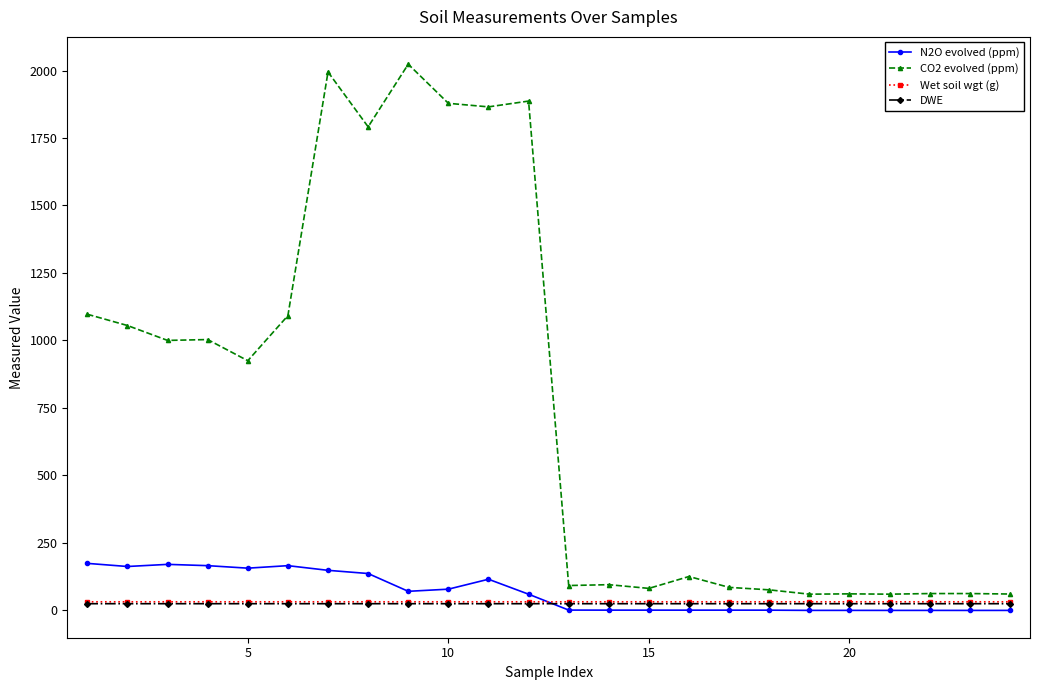

Which series has the widest spread of values?

CO2 evolved (ppm)